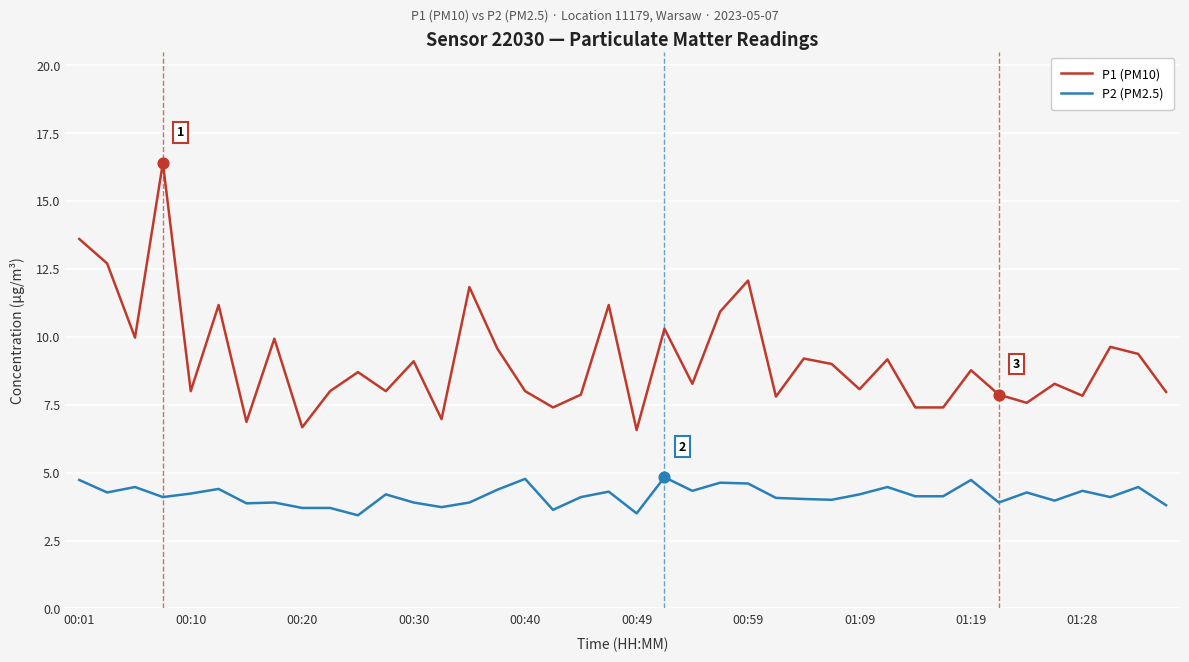

What are all the series names shown in the legend?

P1 (PM10), P2 (PM2.5)